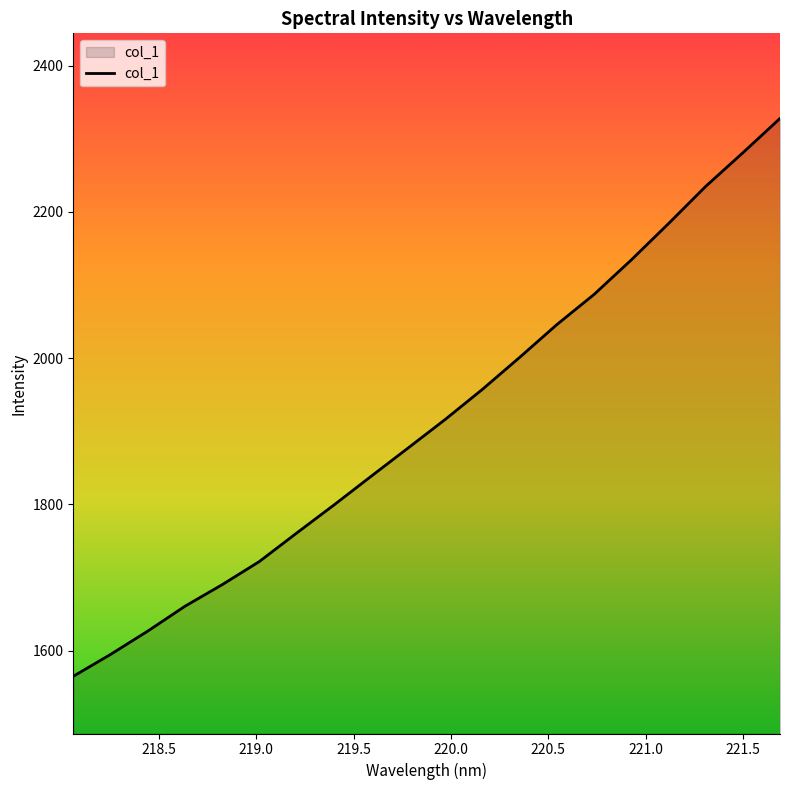

What is the maximum value shown in the chart?

2327.8